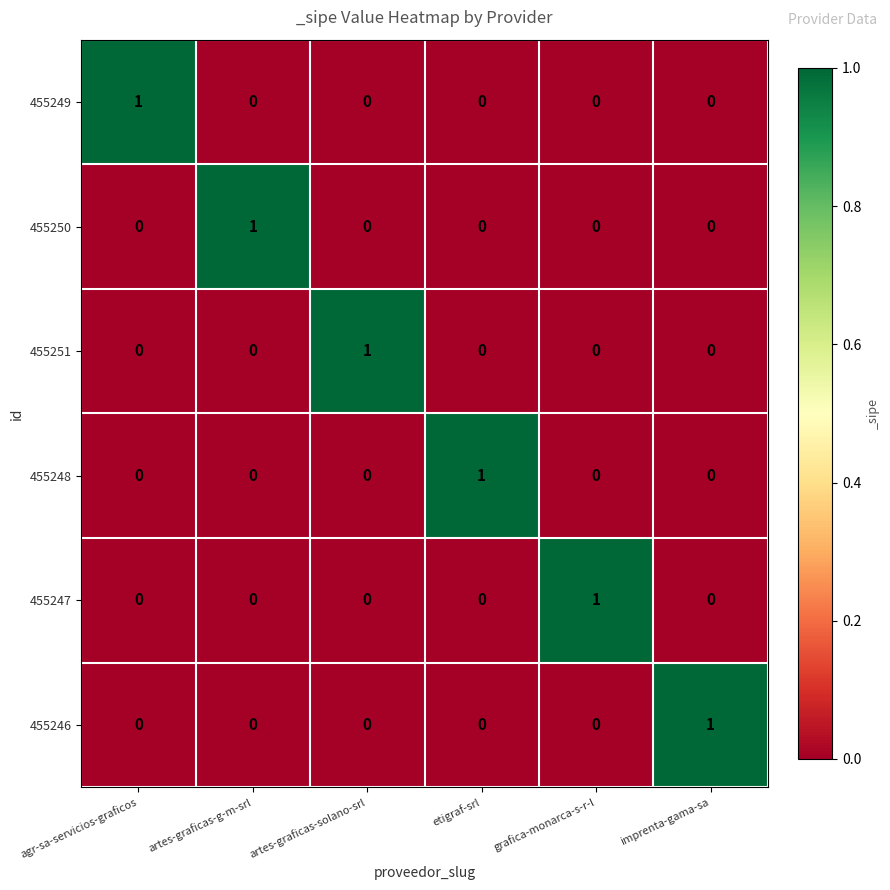

The value of 455250 at agr-sa-servicios-graficos is 0. True or false?

True